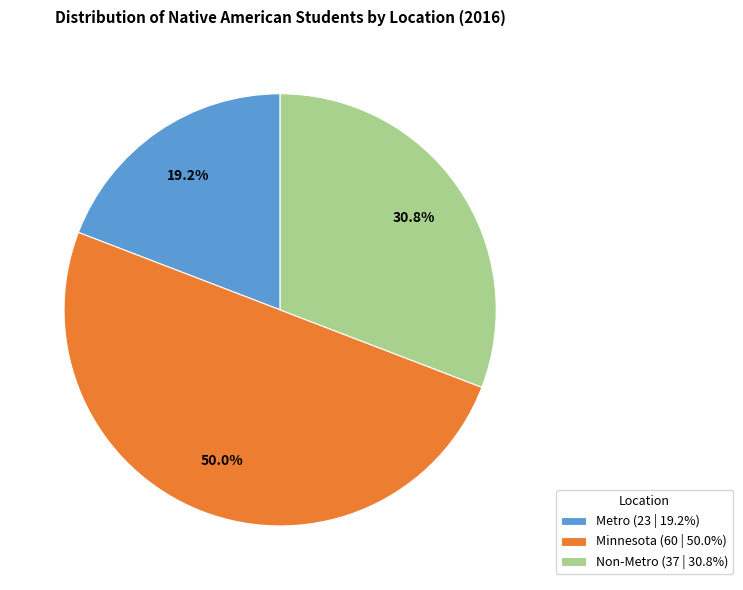

What is the largest slice in the pie chart?

Minnesota